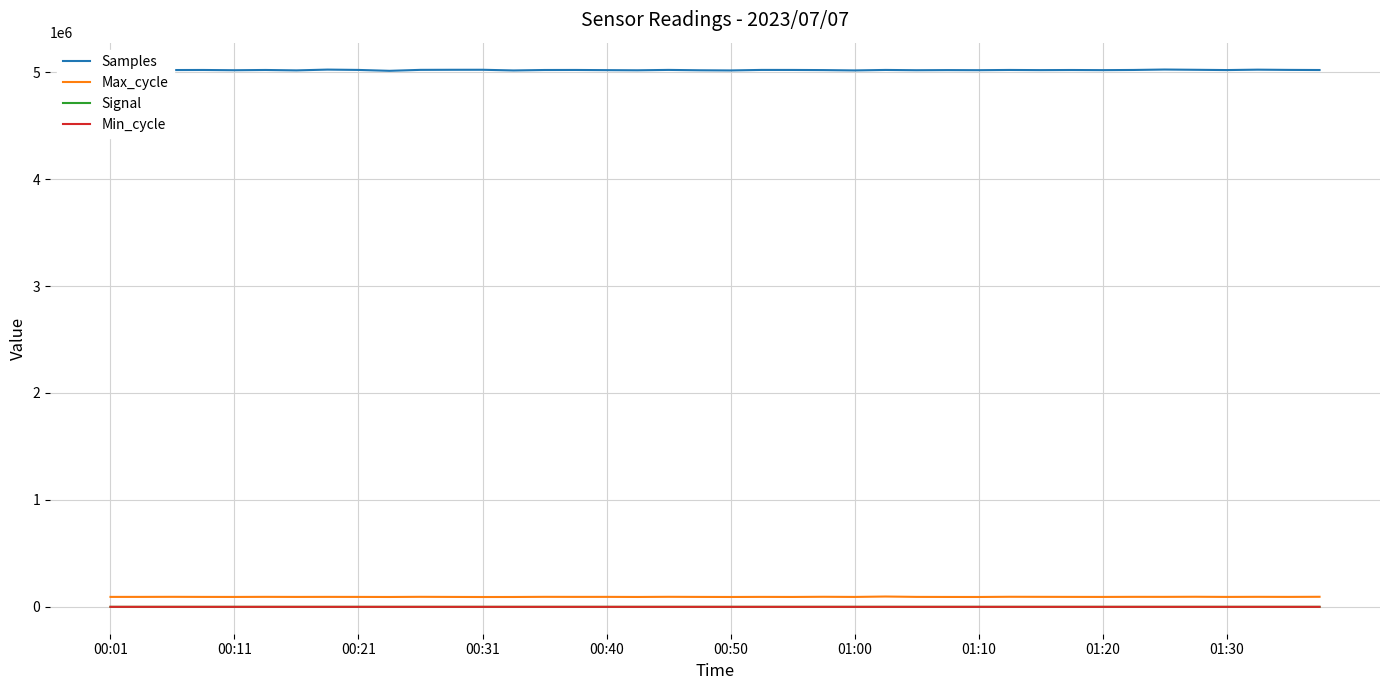

Which series has the largest total across all categories?

Samples